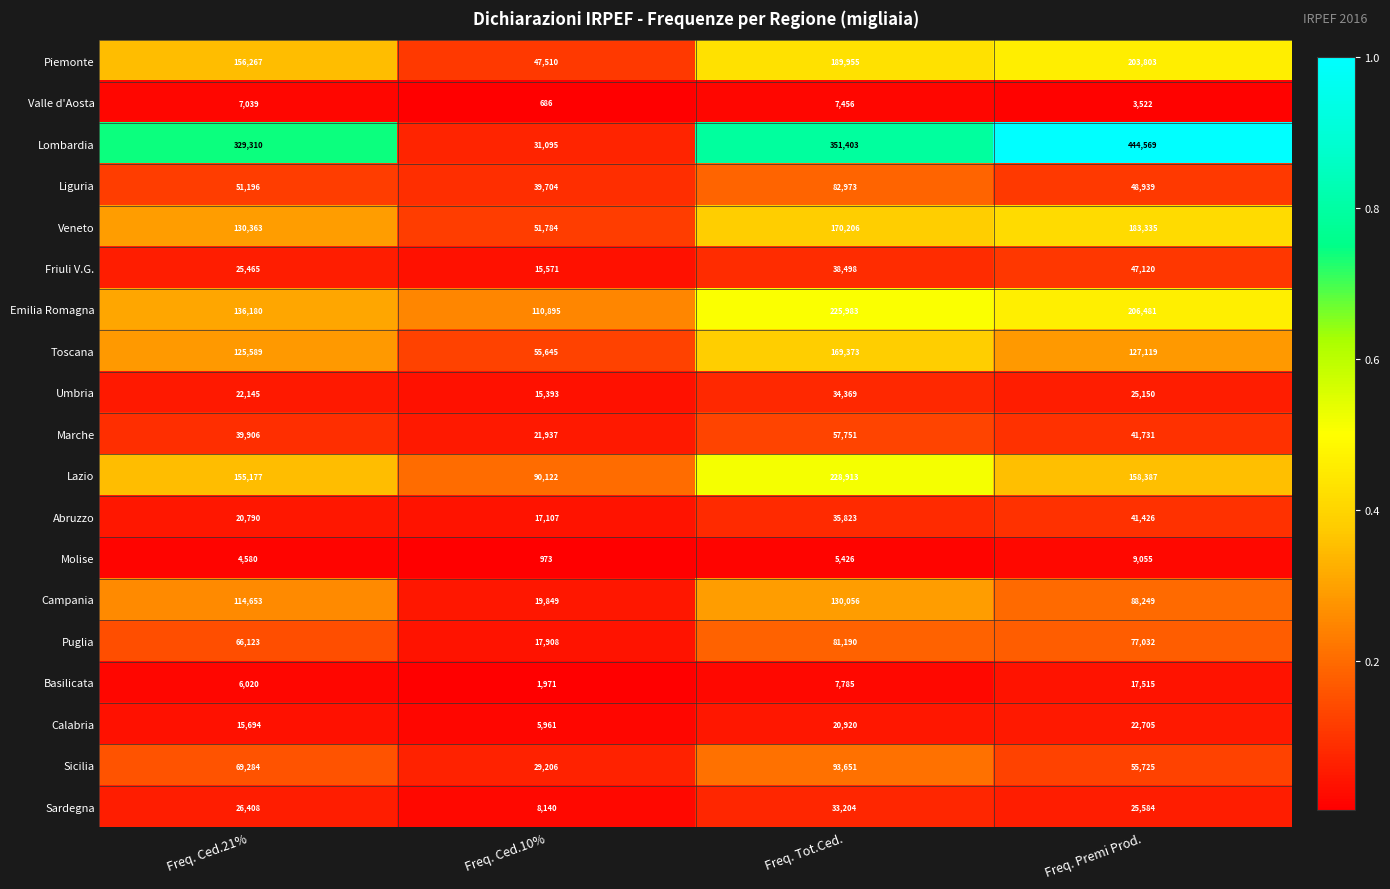

How many series are shown in this chart?

19